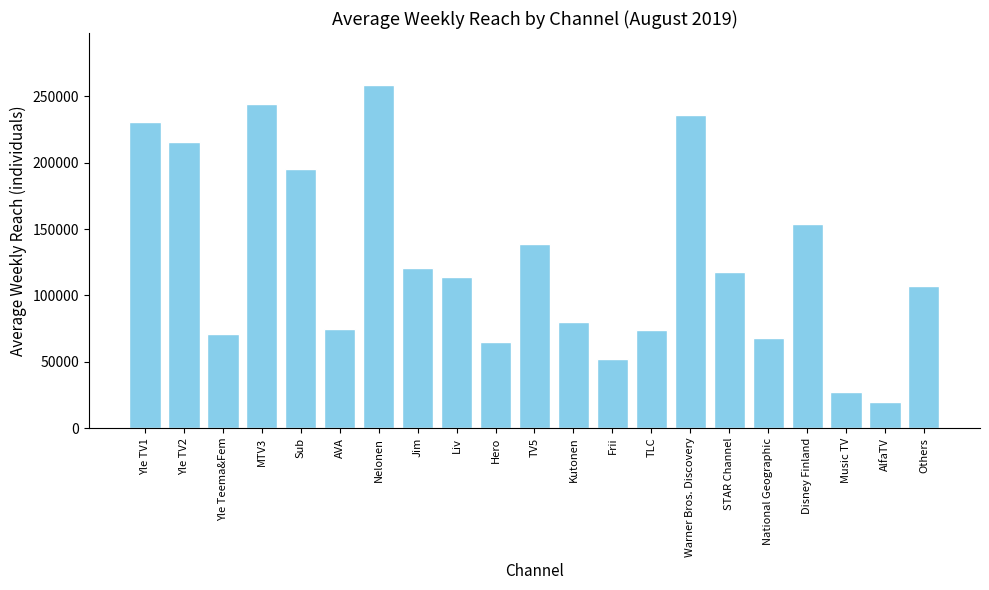

What is the sum of the values at Music TV and MTV3?

271000